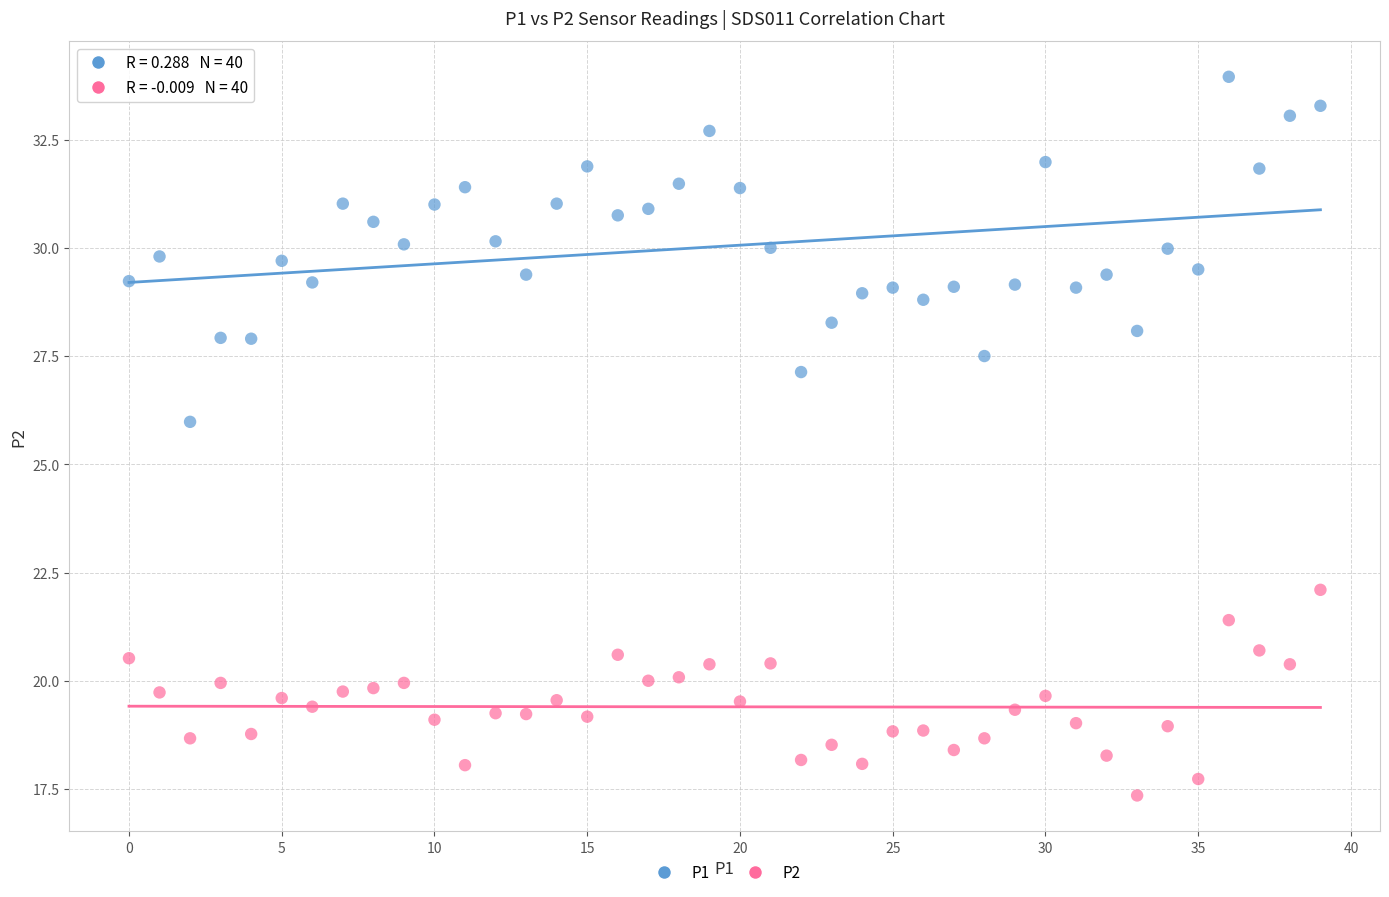

Which series reaches the maximum Y coordinate?

P1